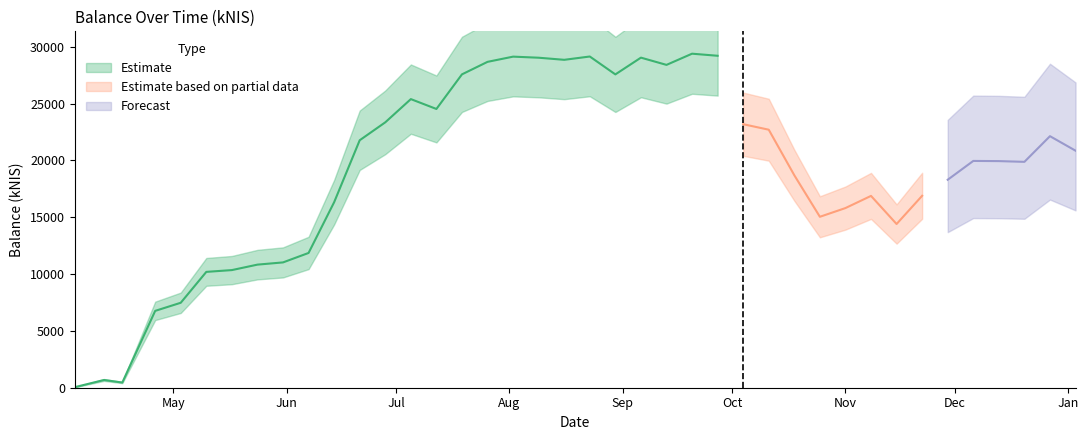

Which has a higher value, 2018-12-13 or 2018-05-10?

2018-12-13